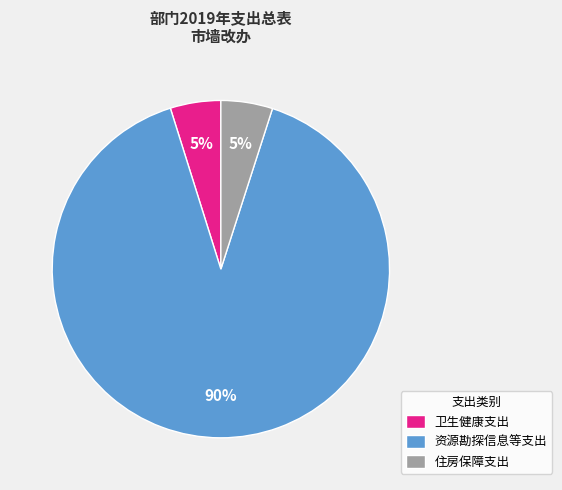

Between 卫生健康支出 and 资源勘探信息等支出, which is larger?

资源勘探信息等支出